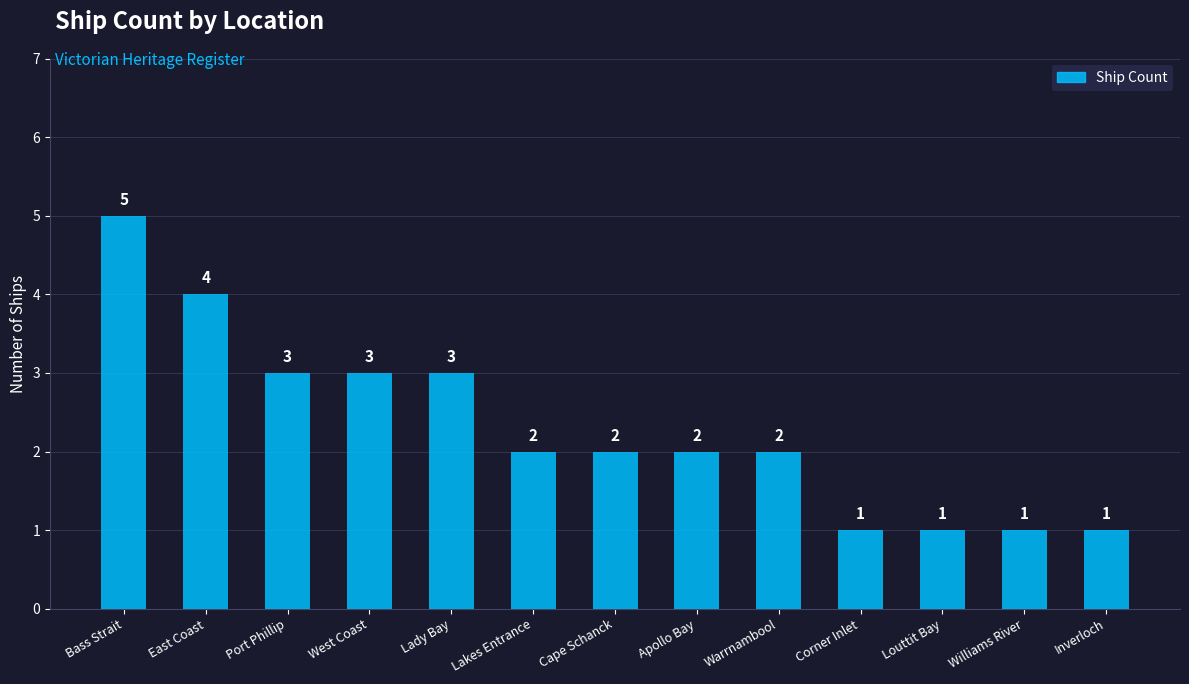

What is the label of the 4th bar from the left?

West Coast